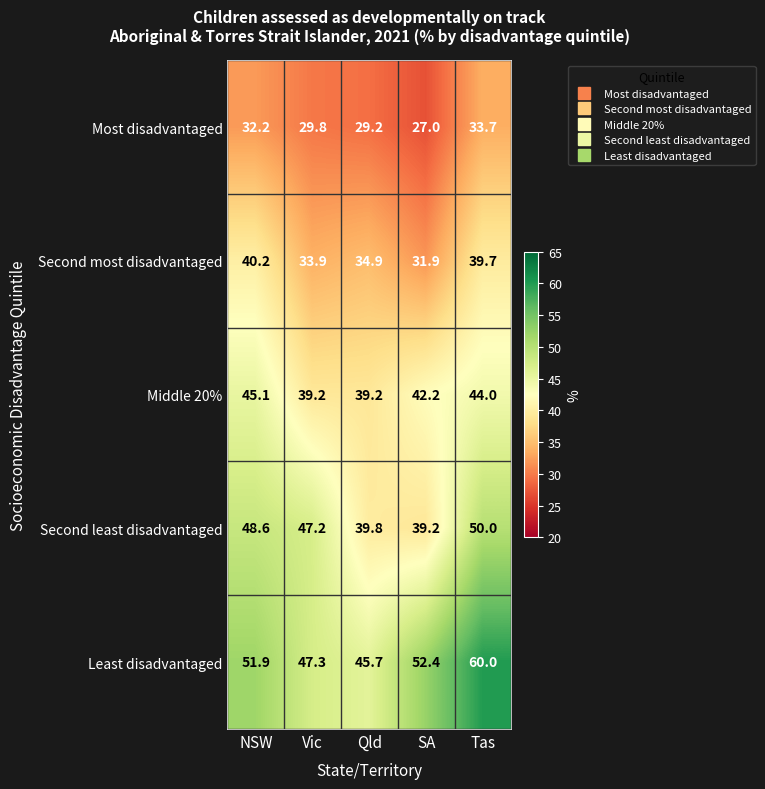

What is the total value across all series at Tas?

227.4